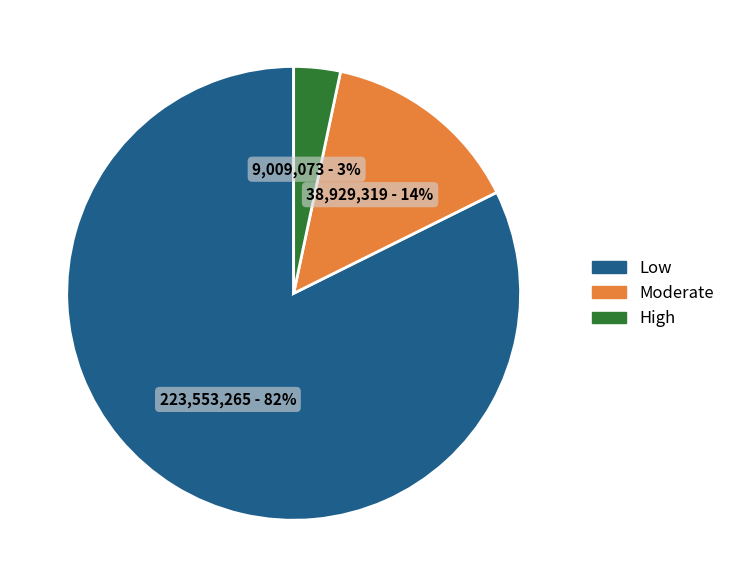

True or false: High accounts for 3% of the total.

True